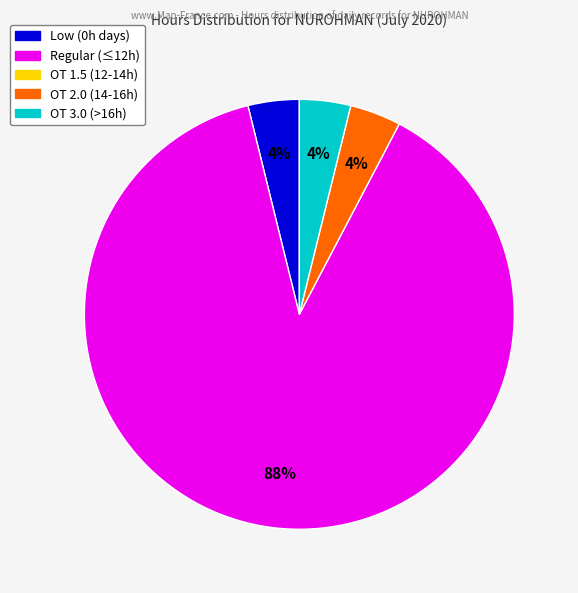

To the nearest percent, what is the average slice percentage?

25%